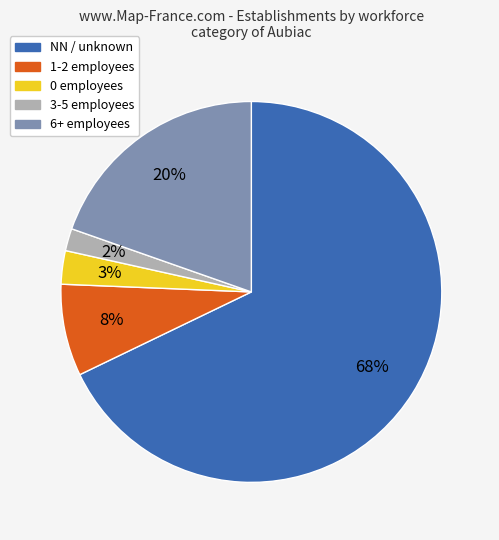

To the nearest percent, what is the average slice percentage?

20%